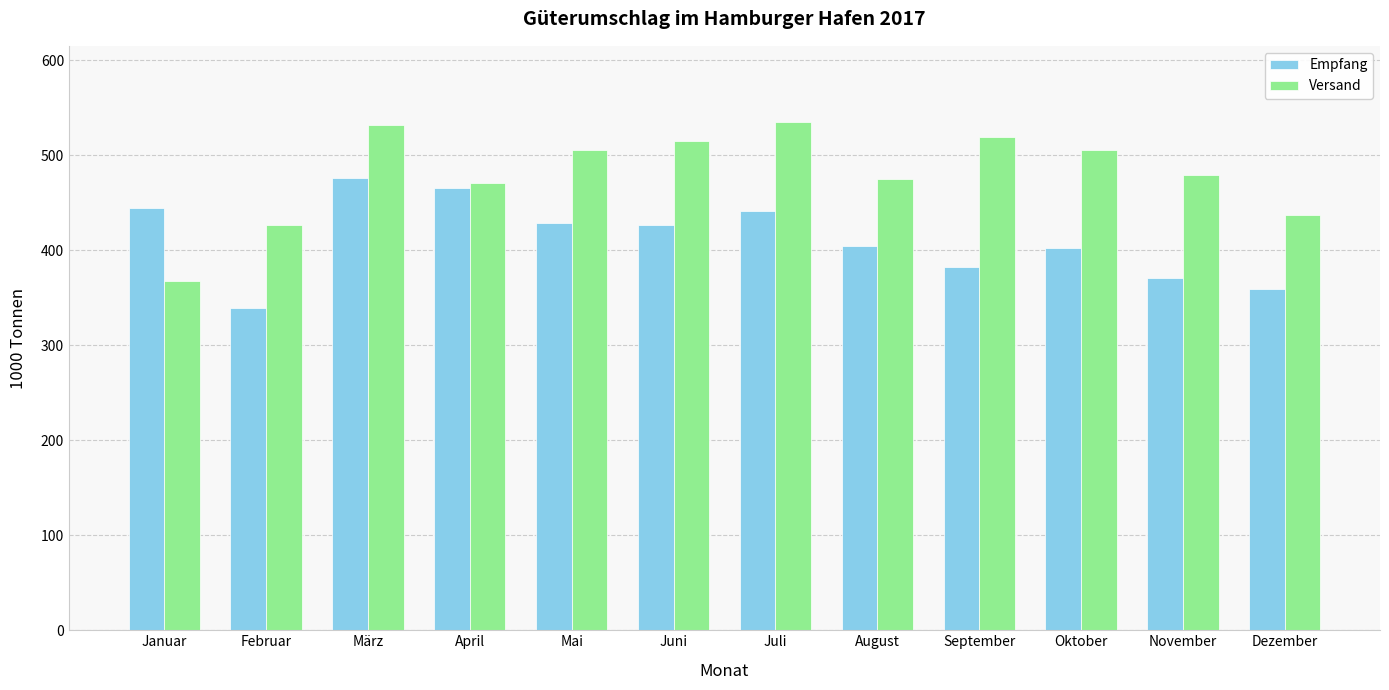

What is the difference between the Versand values at Juni and September?

4.1